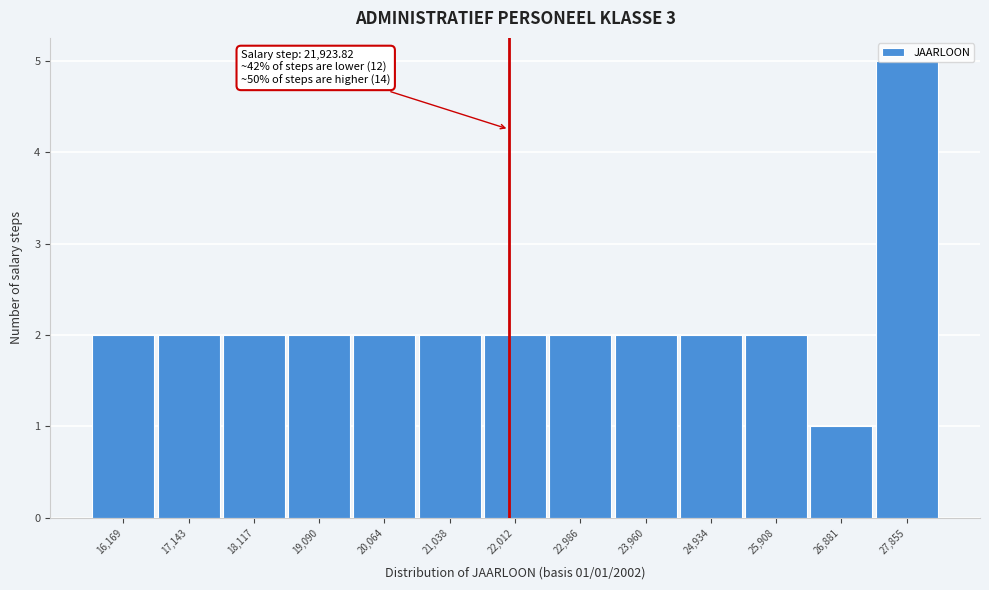

Over which range of the x-axis is the bar tallest?

27400 to 28300